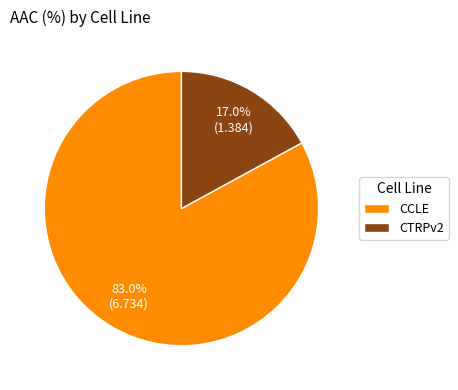

Is it true that CCLE is 83% of the pie?

True